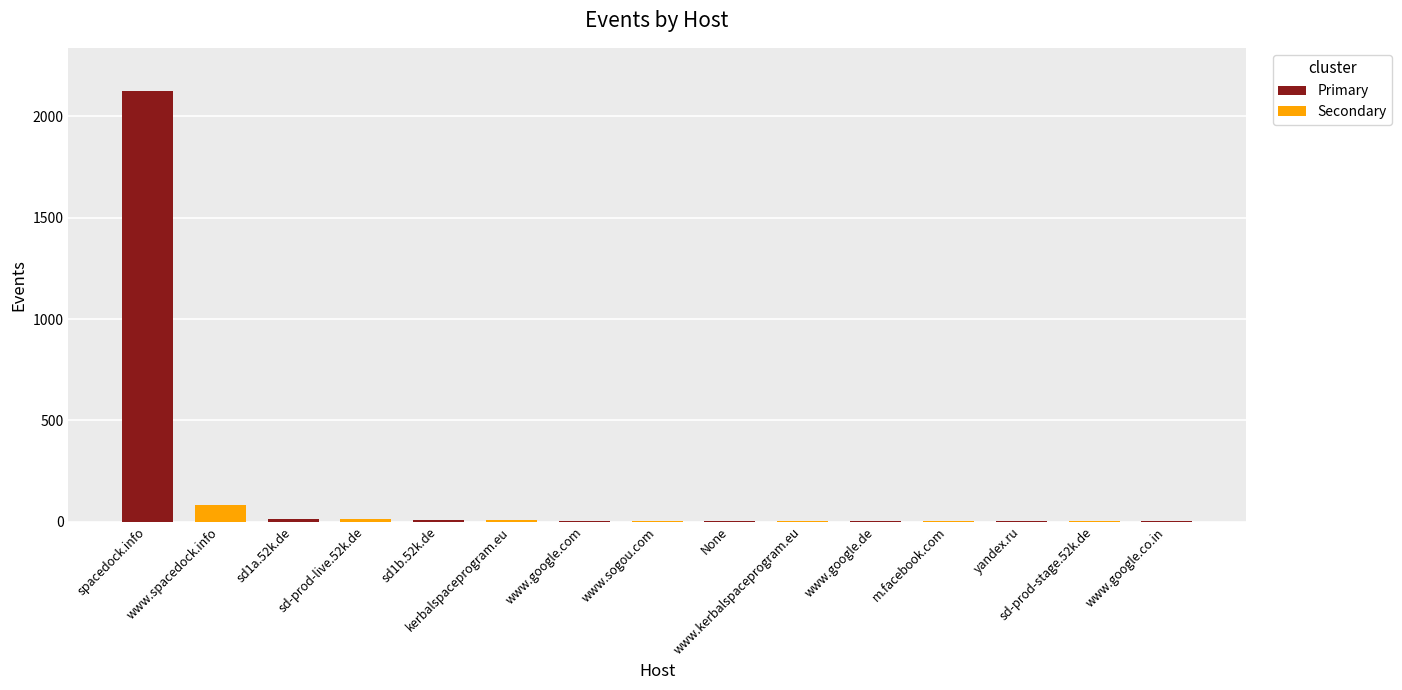

Where is the data nearest to the value 1064?

www.spacedock.info